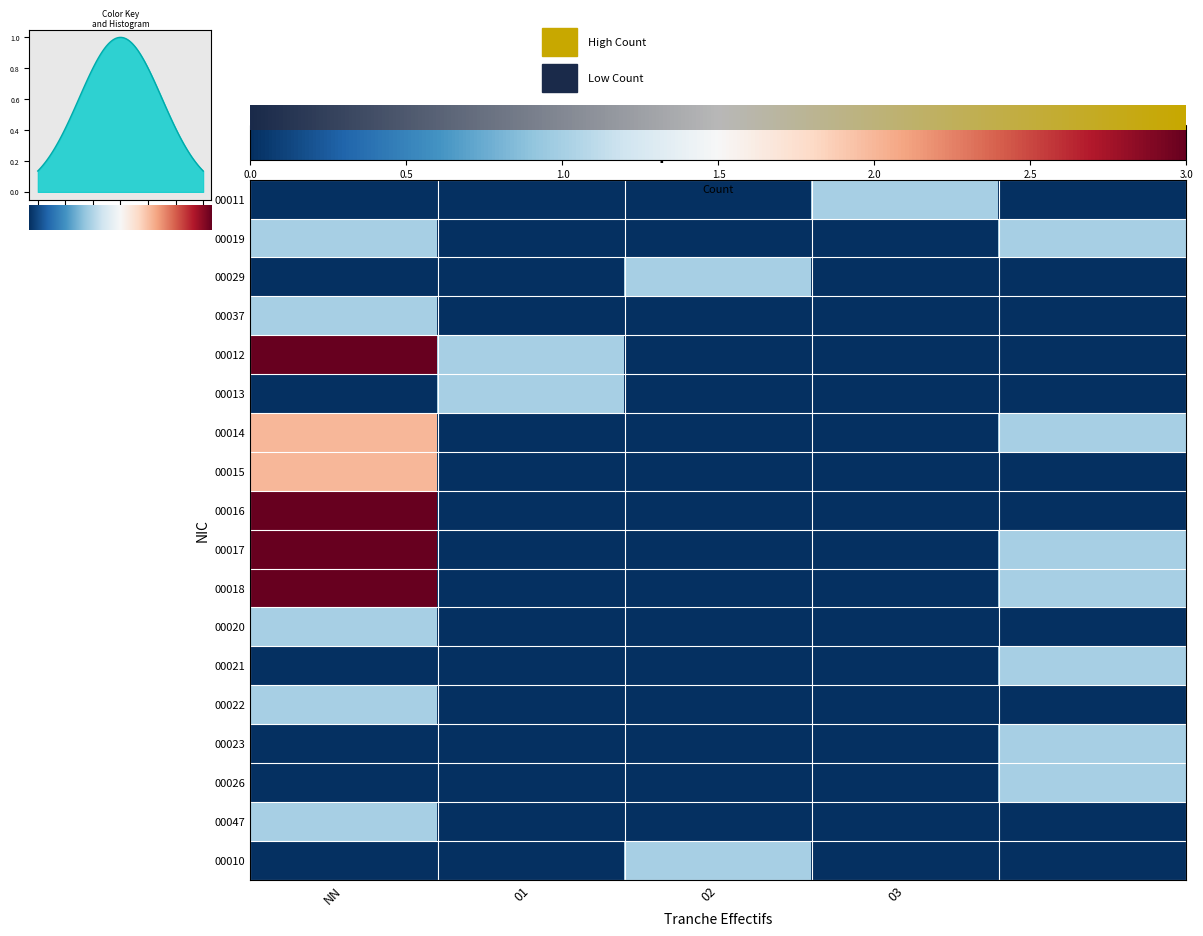

At how many categories does at least one series exceed 0?

5